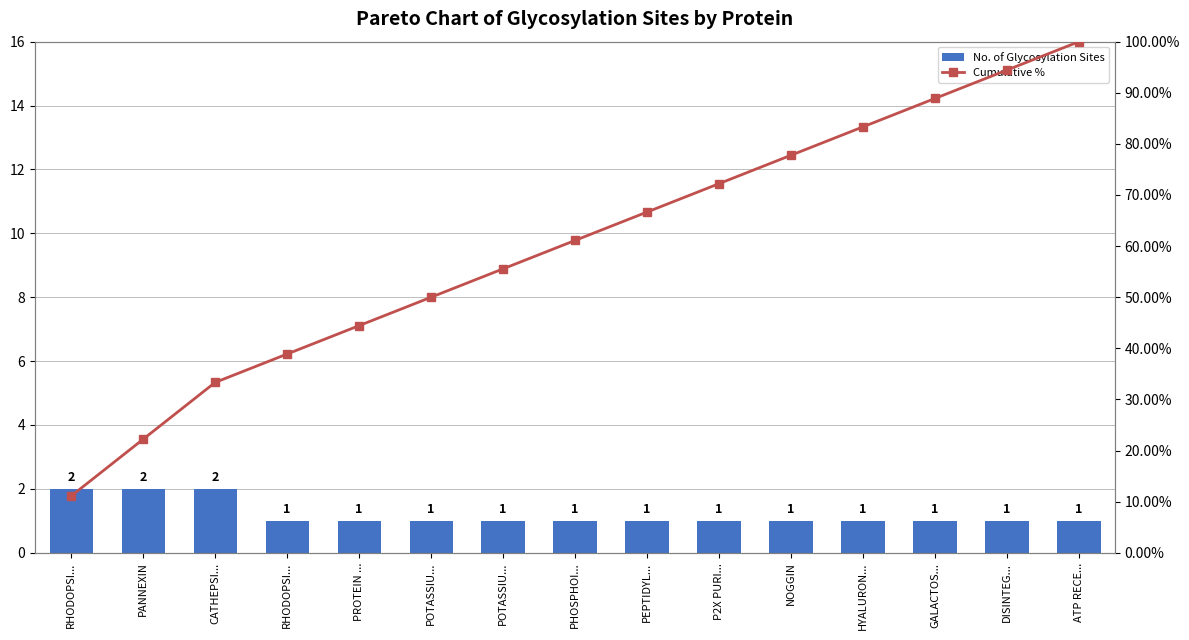

Is it true that No. of Glycosylation Sites equals 1.0 at HYALURON...?

True